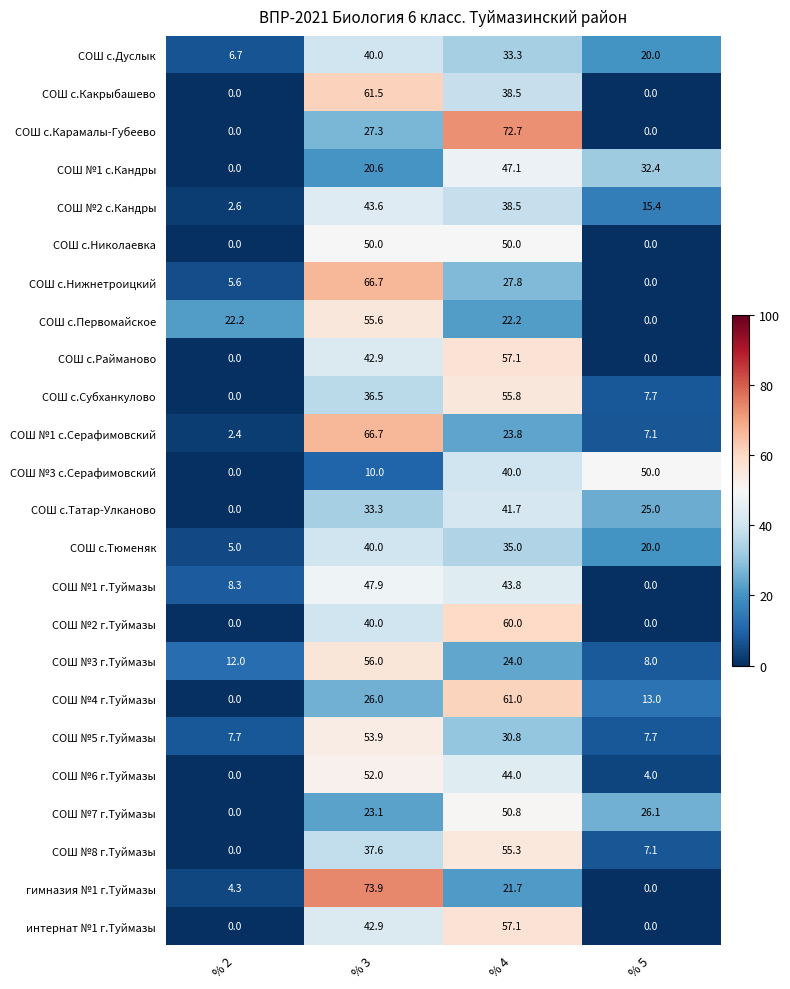

What is the maximum value shown in the chart?

73.9